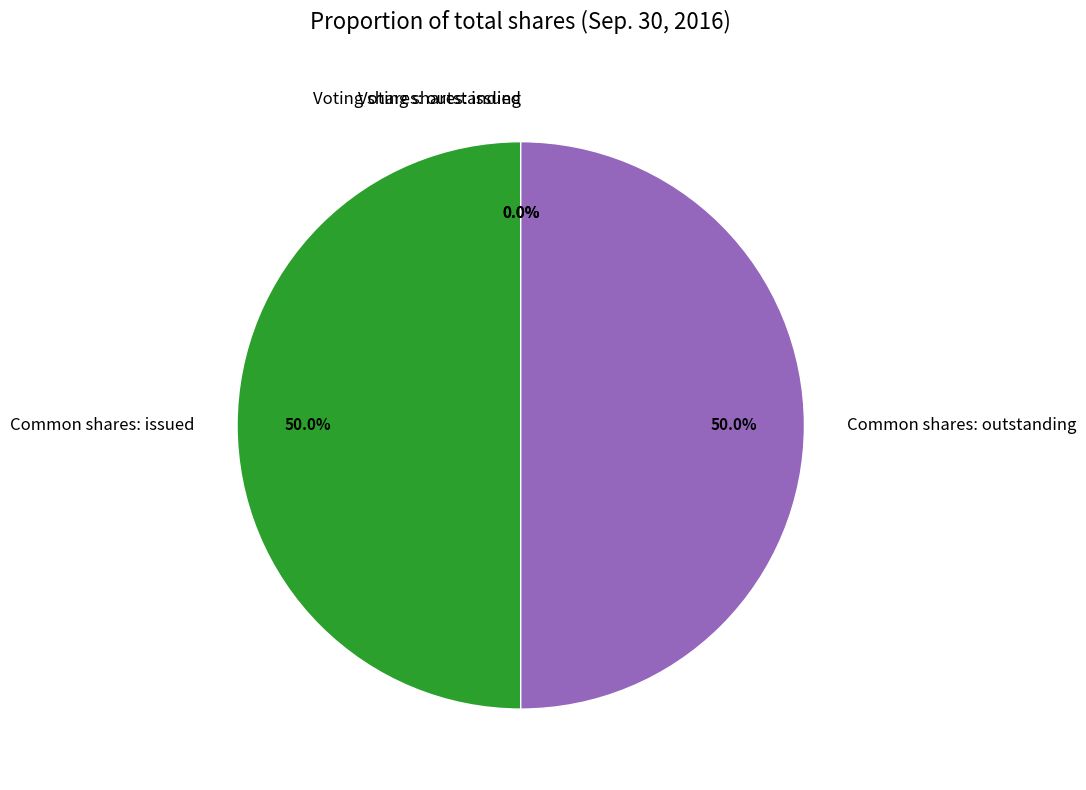

Does any single category account for the majority?

No